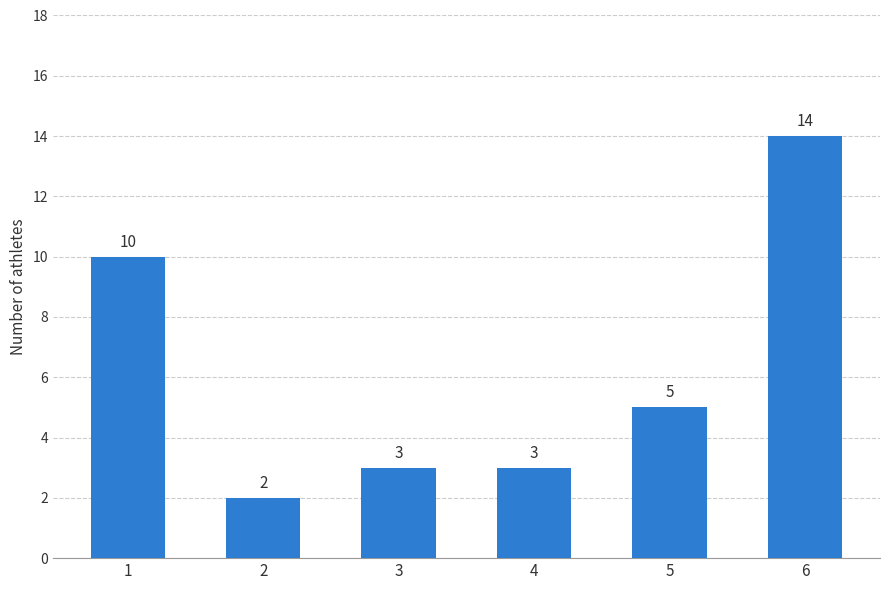

Between 4 and 2, which is larger?

4